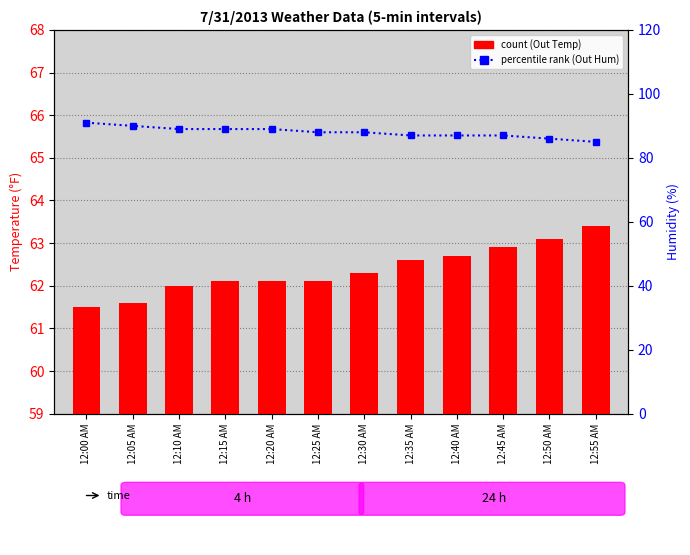

What is the change in value from 12:20 AM to 12:50 AM?

-3